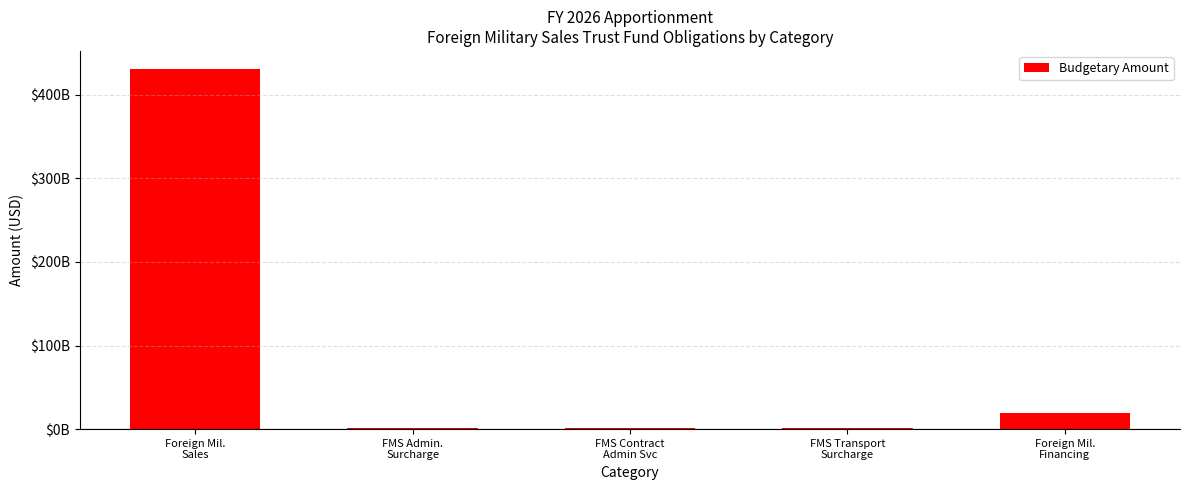

Approximately how many times larger is the value at FMS Transport
Surcharge compared to Foreign Mil.
Financing?

0.1